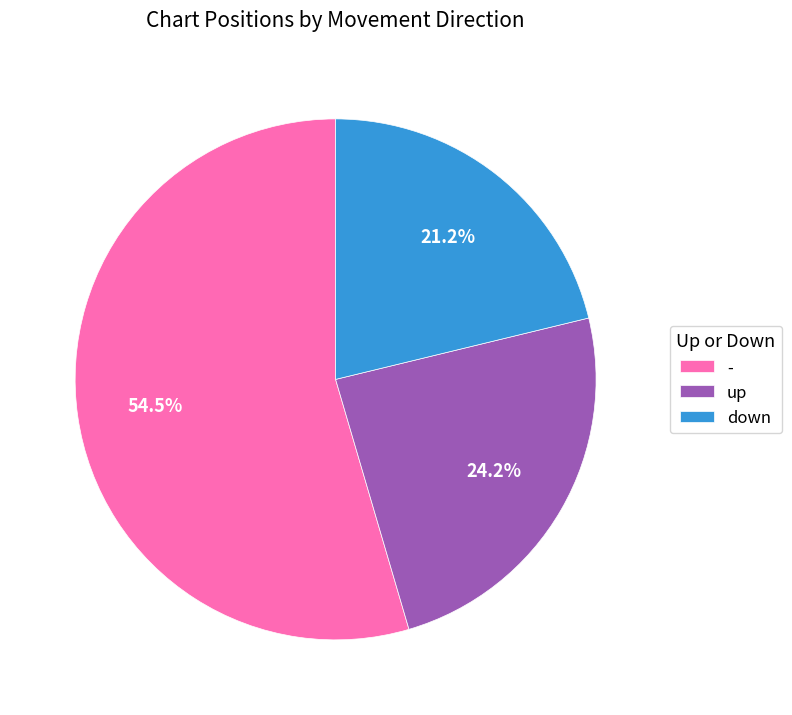

Which category has the smallest portion of the pie?

down